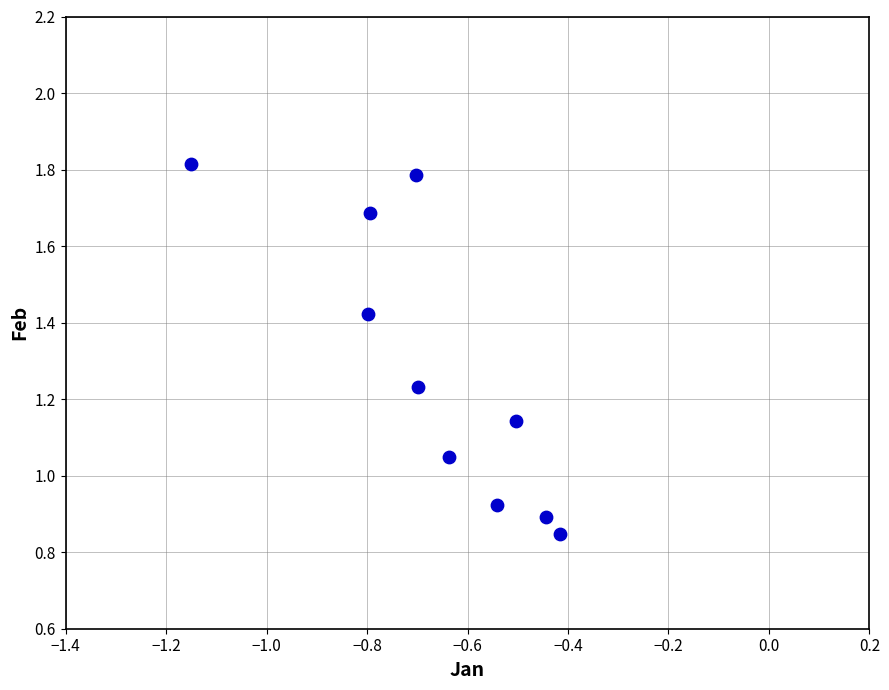

What is the average Y value?

1.3